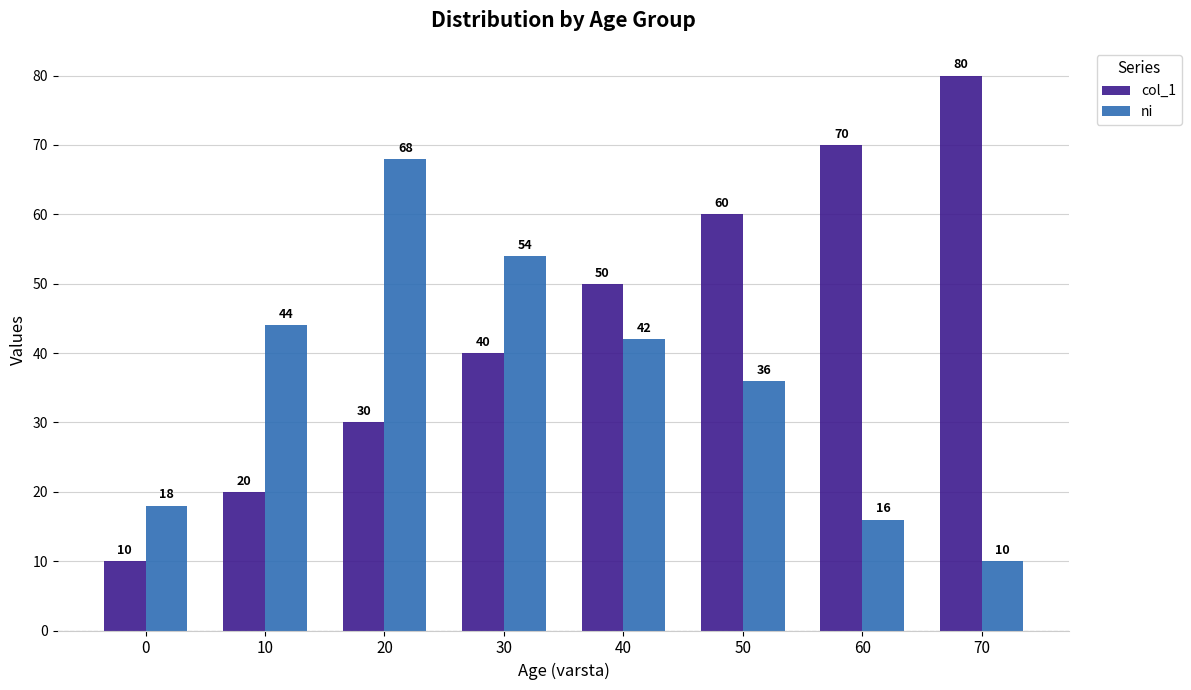

What is the value of the col_1 bar at the 3rd from the left?

30